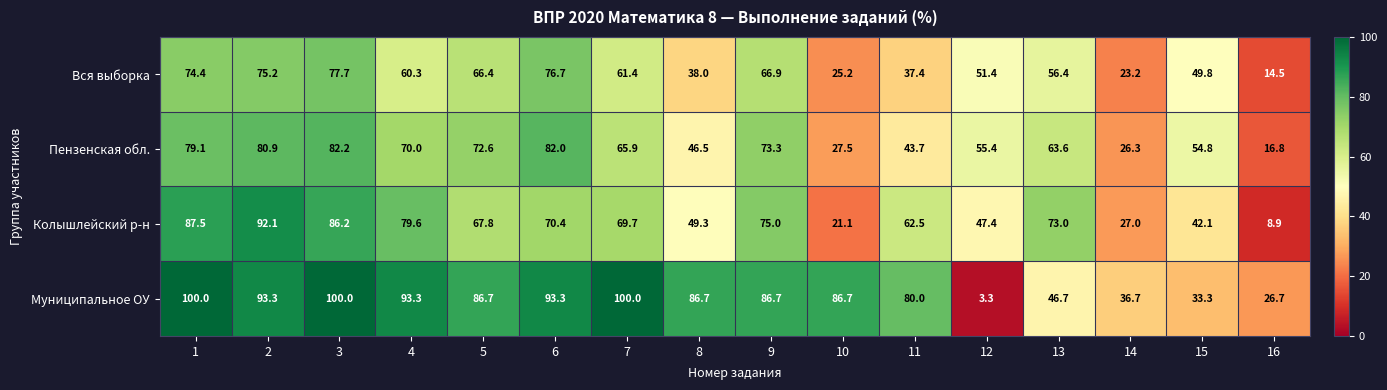

At how many categories does at least one series exceed 39?

14